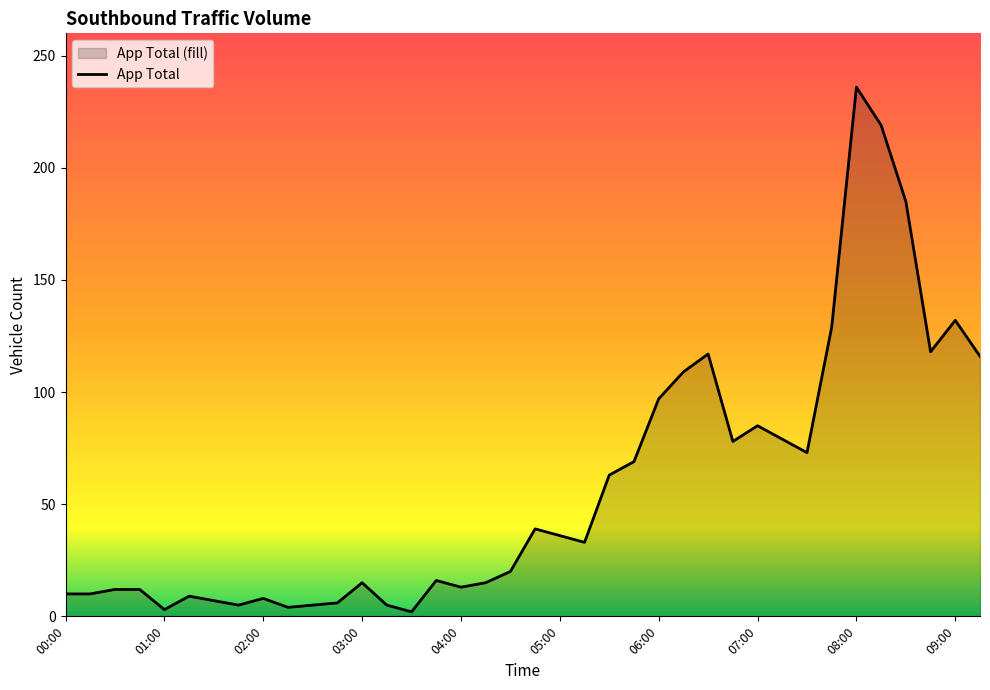

What is the difference between the maximum and minimum values?

234